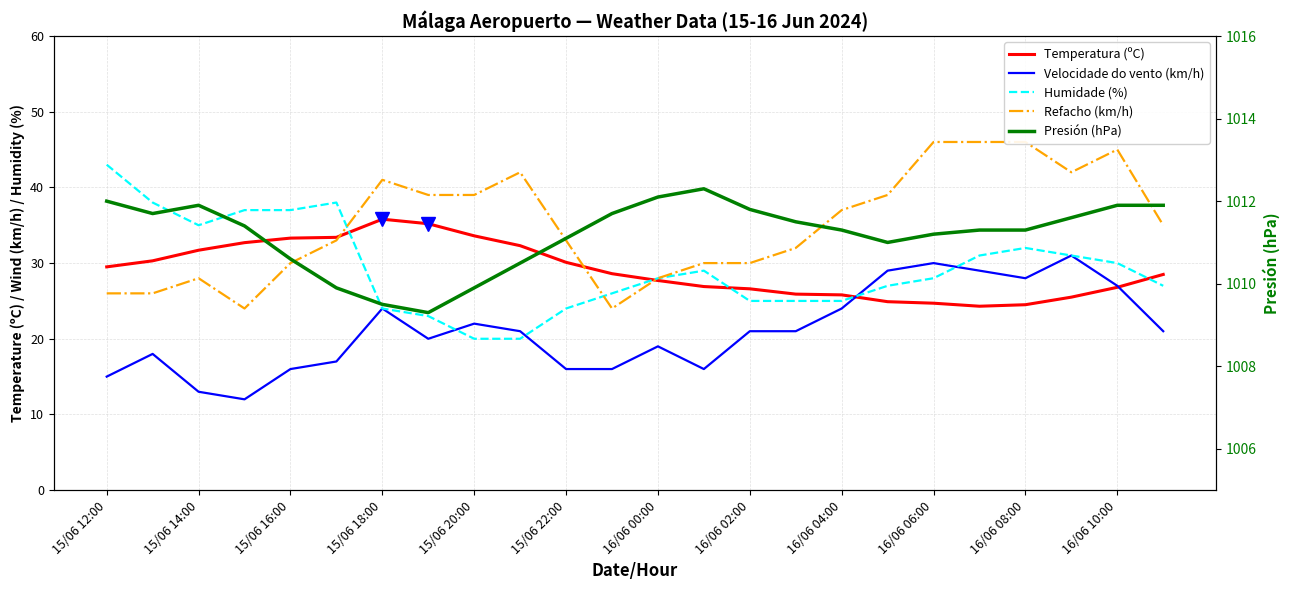

What is the sum of all Refacho (km/h) values?

841.0